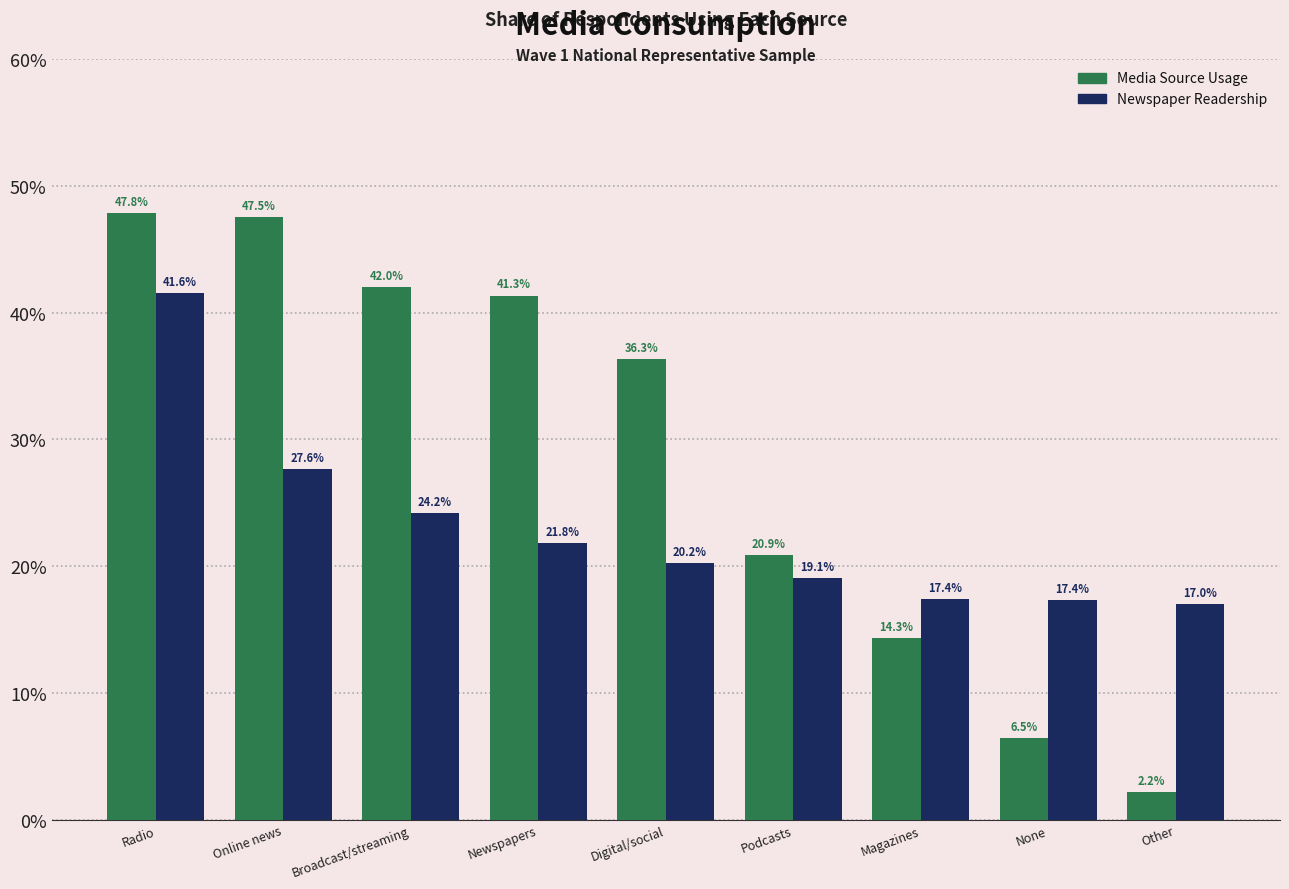

Reading left to right, list all the values displayed in this chart.

Media Source Usage: 47.8	47.5	42.0	41.3	36.3	20.9	14.3	6.5	2.2
Newspaper Readership: 41.6	27.6	24.2	21.8	20.2	19.1	17.4	17.4	17.0